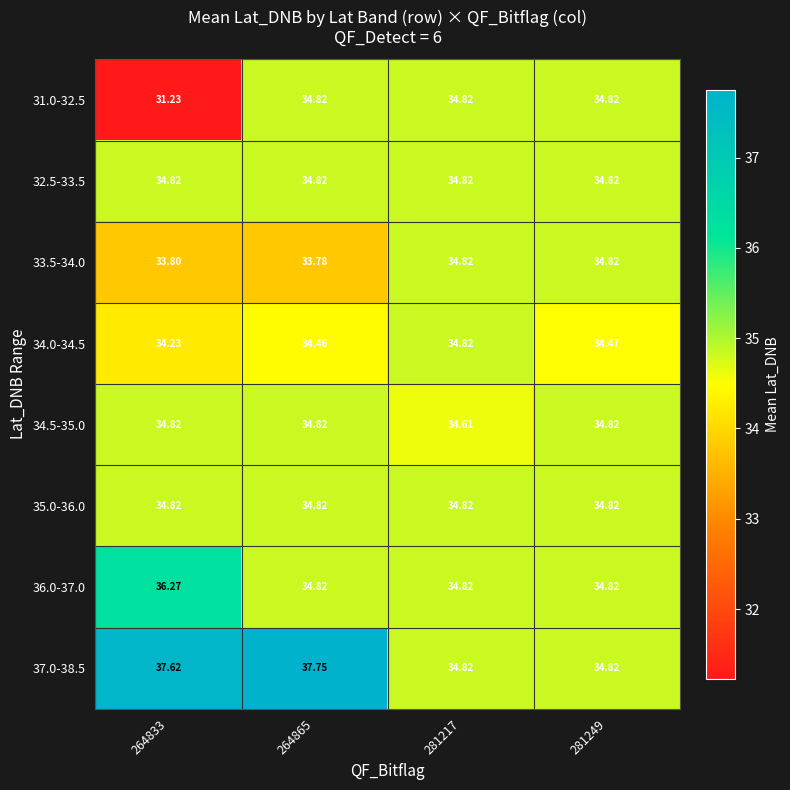

How many categories are shown in the chart?

4